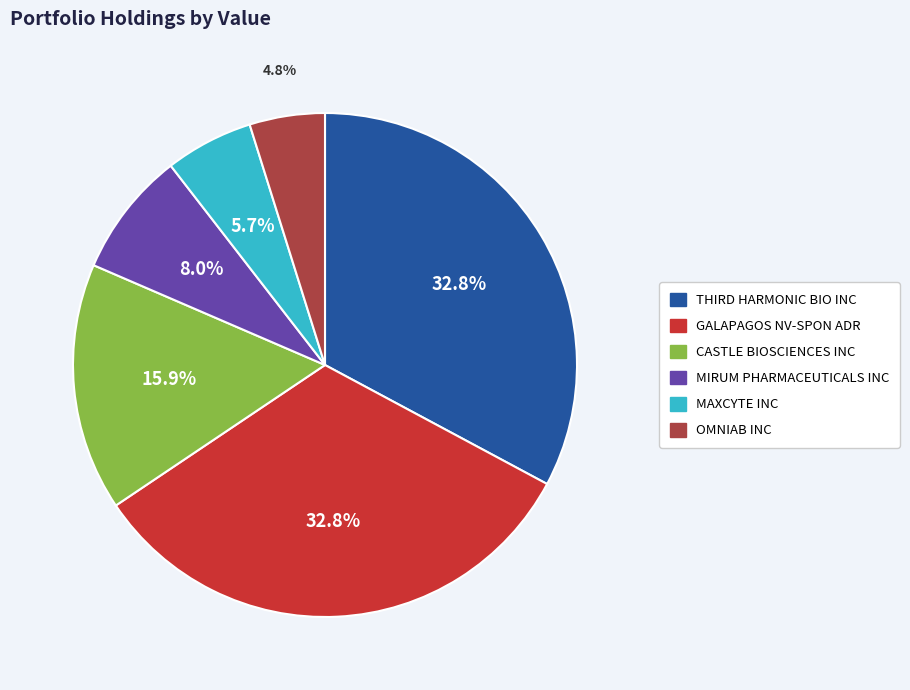

Does MIRUM PHARMACEUTICALS INC account for over 50% of the chart?

No